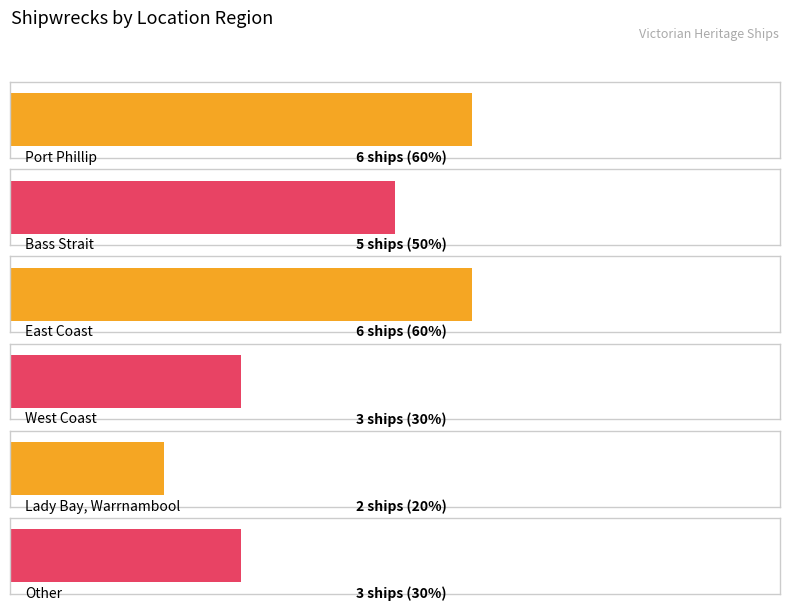

What is the maximum value shown in the chart?

6